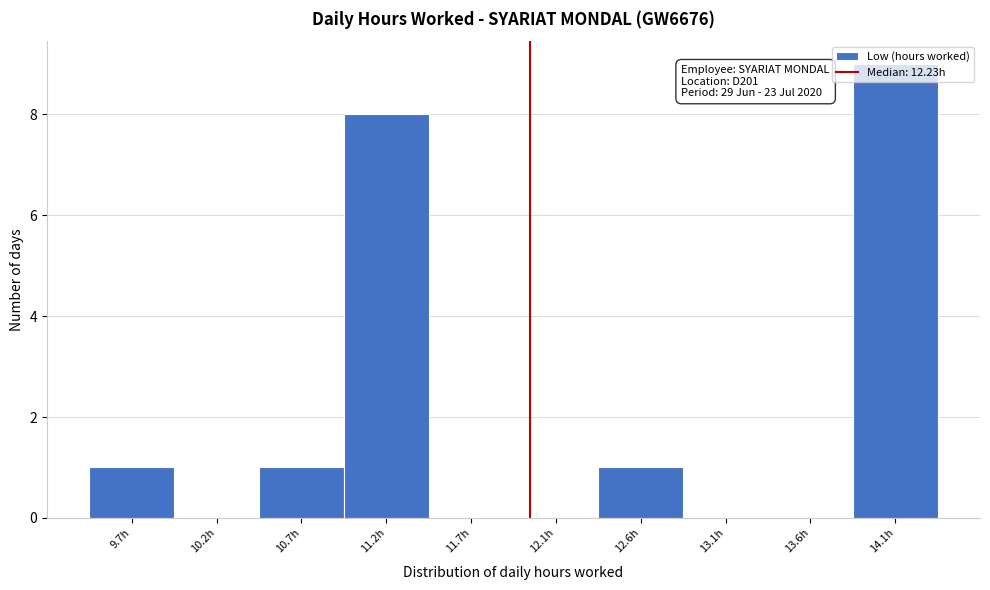

What is the sum of all values?

20